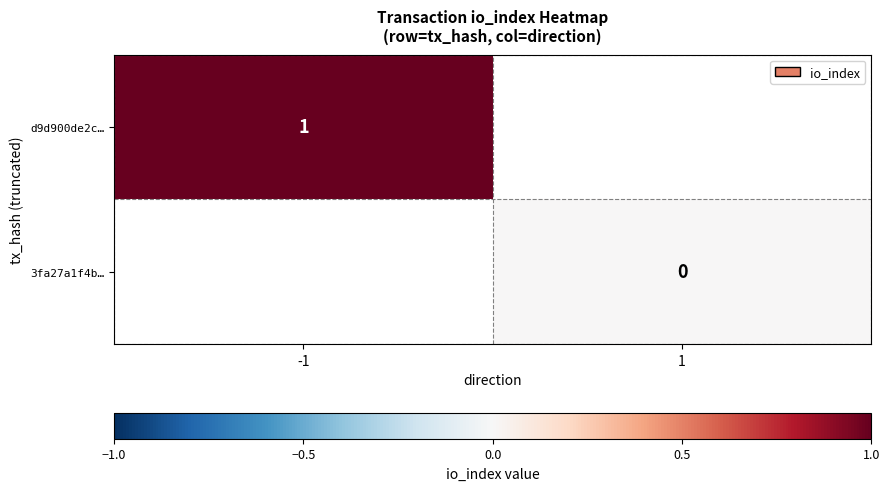

The d9d900de2c… series shows 1 at -1. True or false?

True